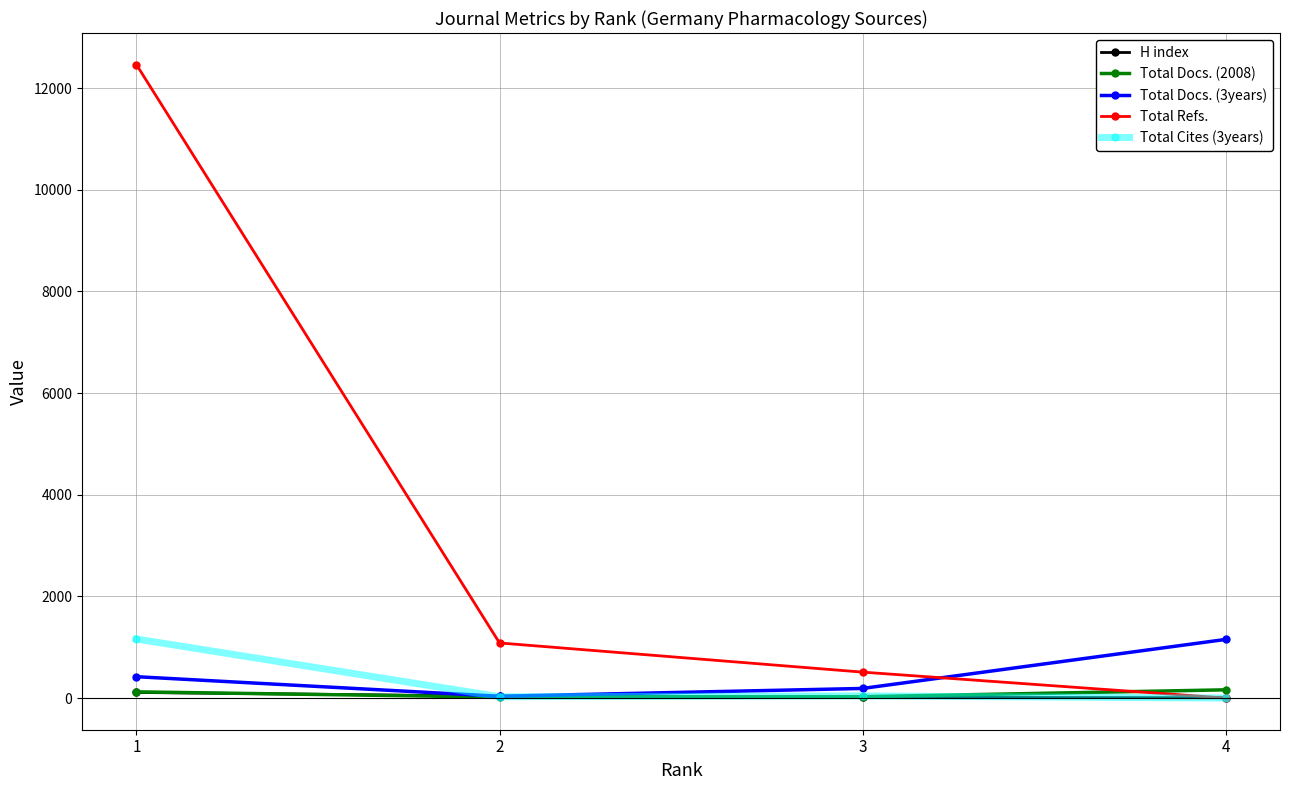

The Total Cites (3years) series shows 0 at 4. True or false?

True